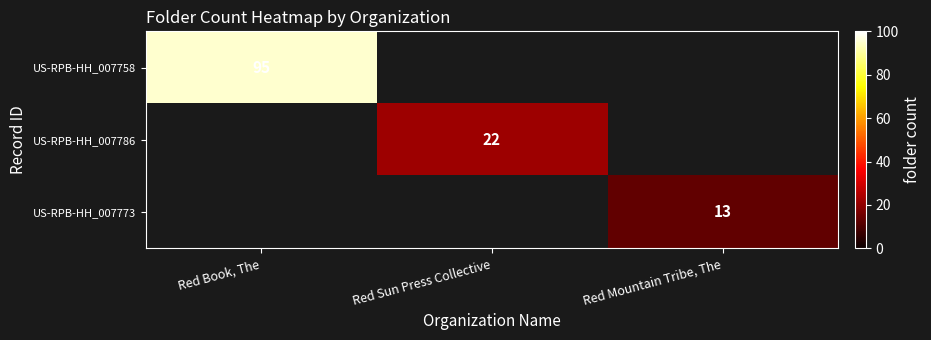

At how many categories does at least one series exceed 94?

1